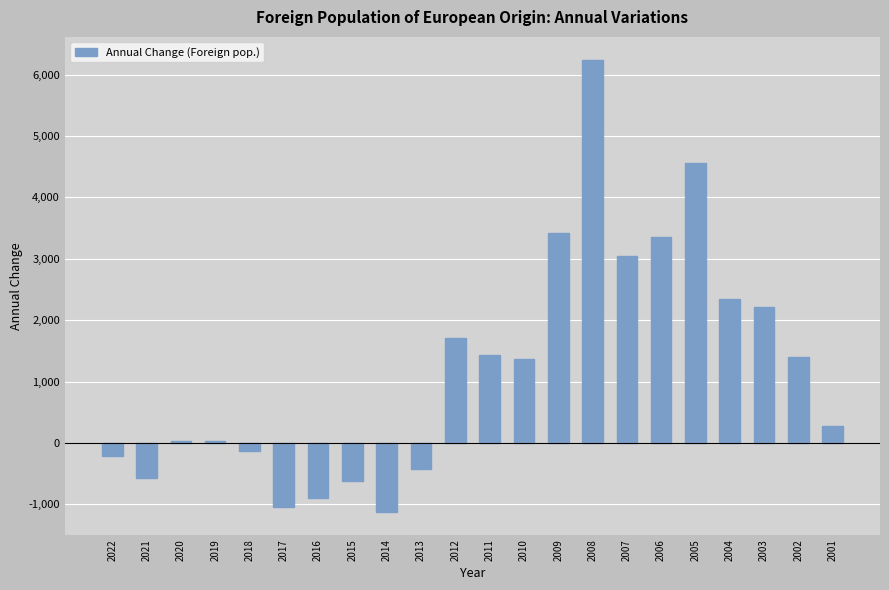

What is the difference between the maximum and minimum values?

7376